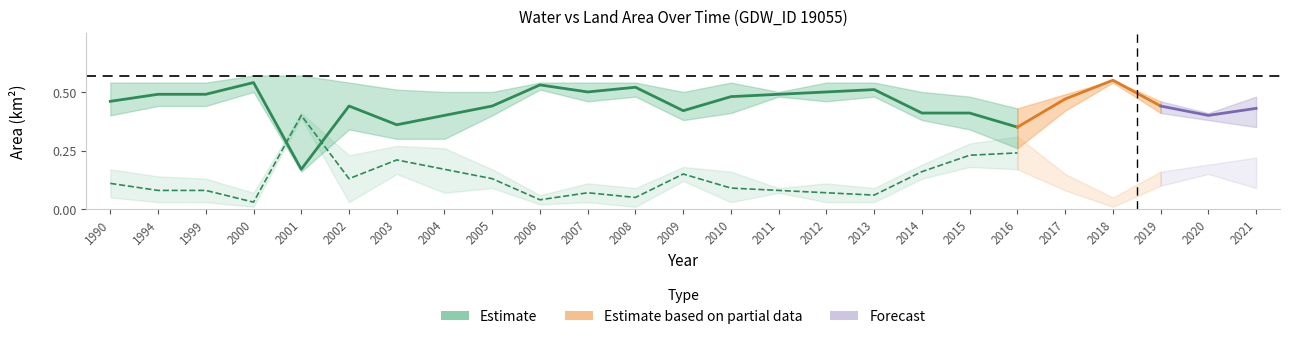

Between 2009 and 2014, which is larger?

2009